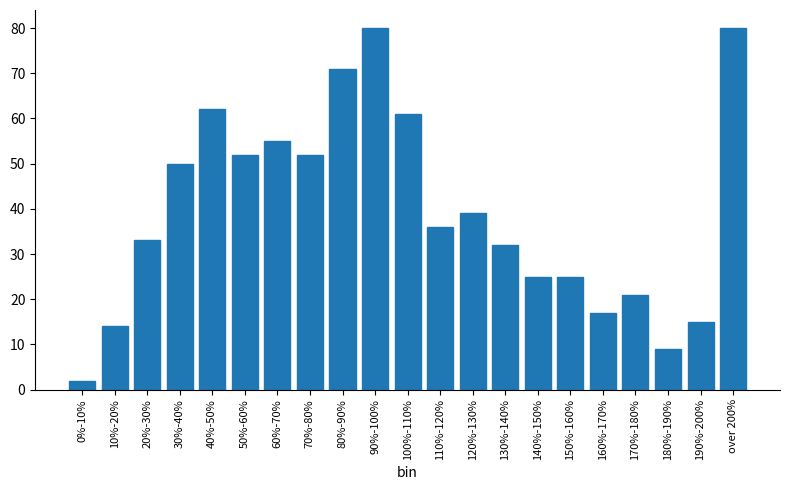

Reading right to left, transcribe all the data shown in this chart.

80	15	9	21	17	25	25	32	39	36	61	80	71	52	55	52	62	50	33	14	2